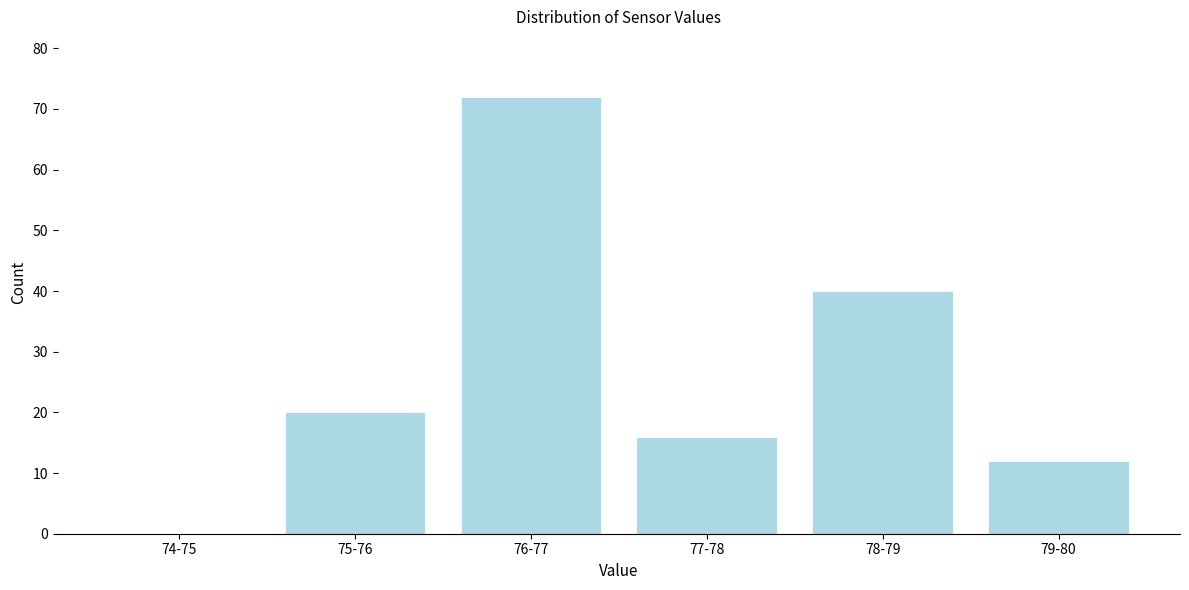

Reading left to right, what are all the values shown in this chart?

74-75=0	75-76=20	76-77=72	77-78=16	78-79=40	79-80=12